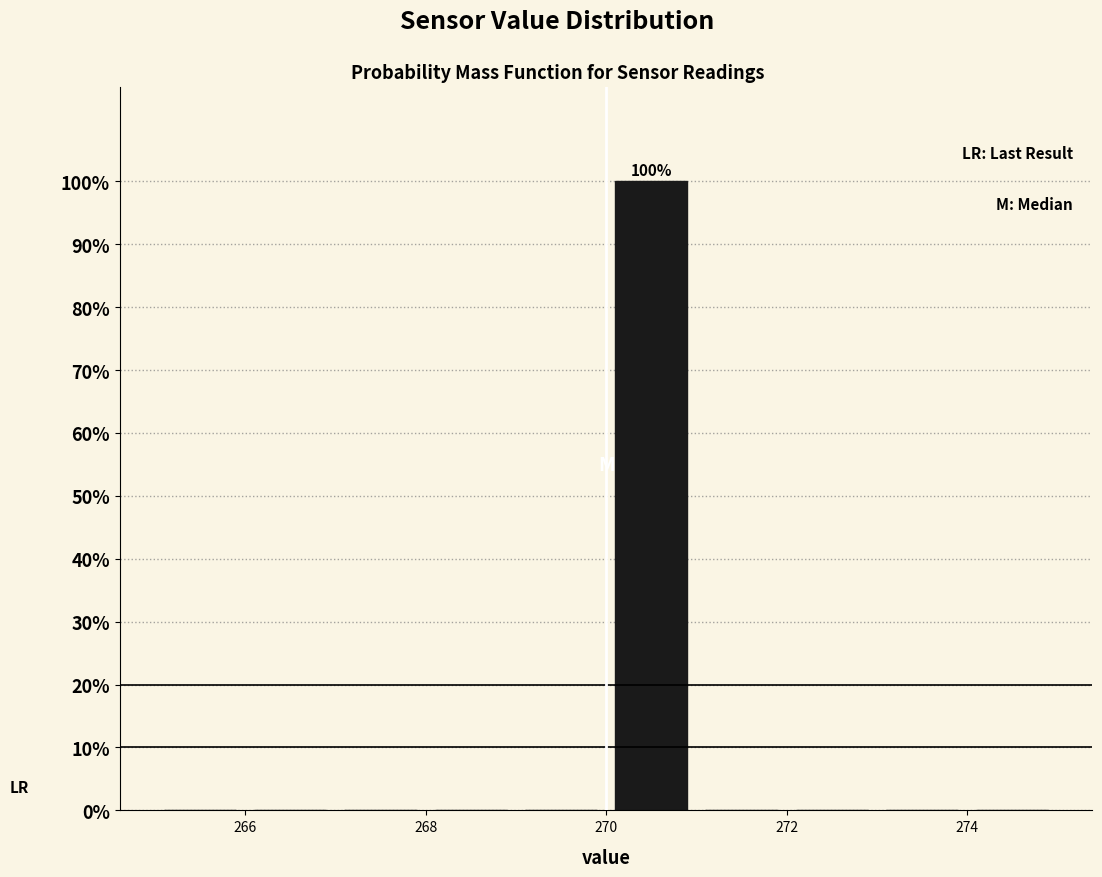

Over which range of the x-axis is the bar tallest?

270 to 271